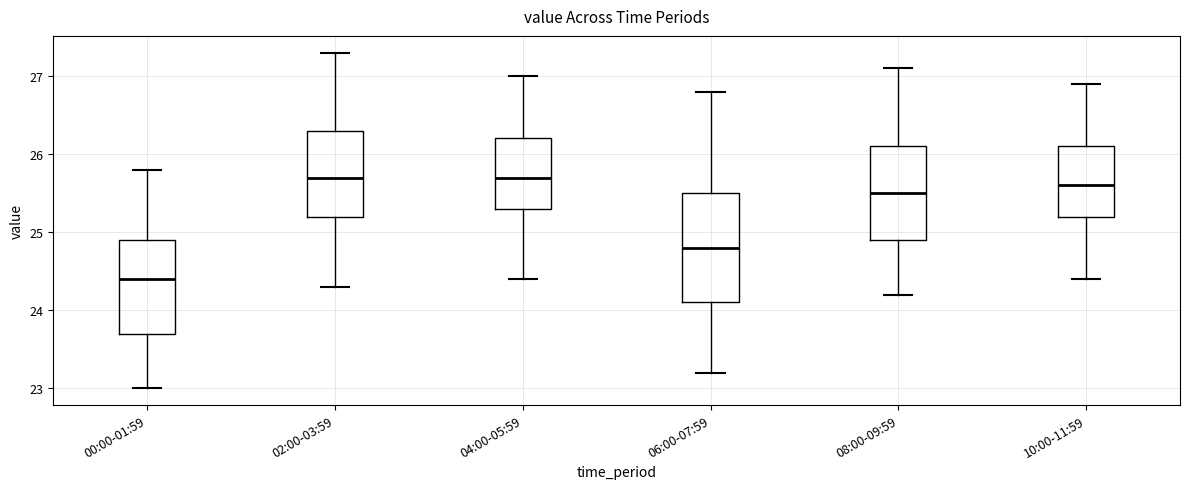

Reading left to right, transcribe this box plot: for each box, give where its median line is, the range the box spans, and where its two whiskers end, as read against the y-axis. The values are not printed on the chart, so give them approximately, as read against the axis.

00:00-01:59: median 24.4, box 23.7 to 24.9, whiskers 23.0 to 25.8
02:00-03:59: median 25.7, box 25.2 to 26.3, whiskers 24.3 to 27.3
04:00-05:59: median 25.7, box 25.3 to 26.2, whiskers 24.4 to 27.0
06:00-07:59: median 24.8, box 24.1 to 25.5, whiskers 23.2 to 26.8
08:00-09:59: median 25.5, box 24.9 to 26.1, whiskers 24.2 to 27.1
10:00-11:59: median 25.6, box 25.2 to 26.1, whiskers 24.4 to 26.9